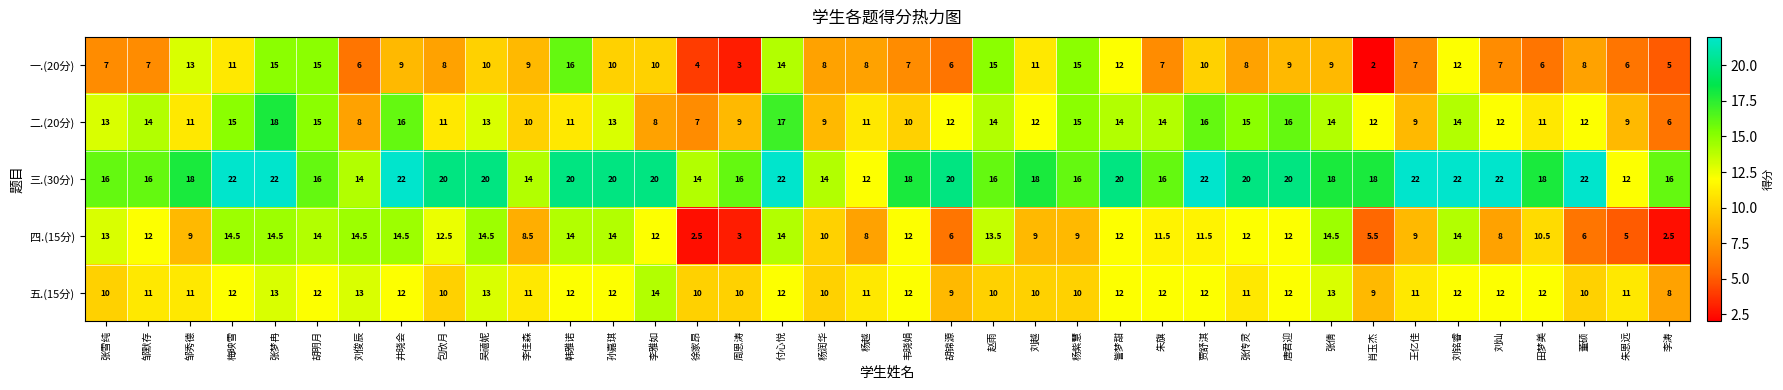

Between 胡明月 and 訾梦甜, which series saw the biggest shift?

三.(30分)